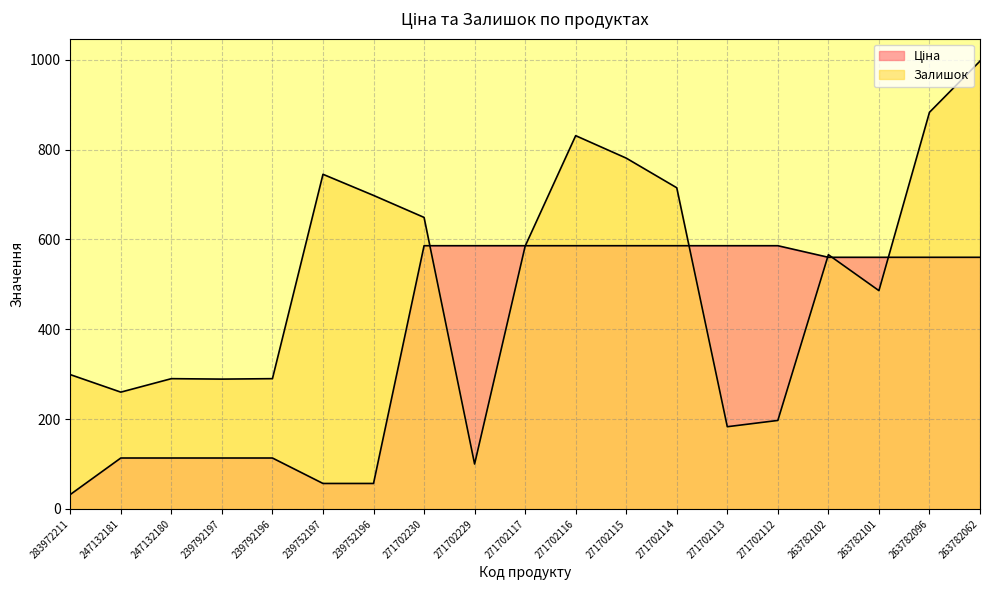

Count the number of categories in the chart.

19